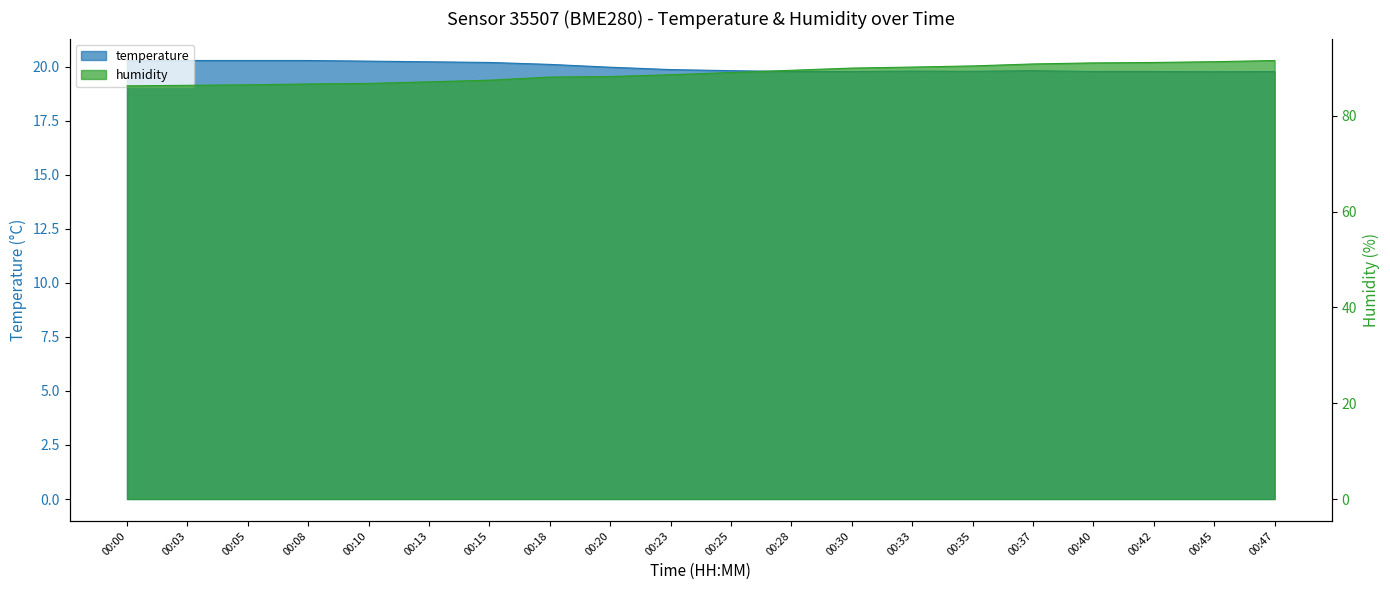

True or false: humidity has more than 0 points higher than both neighbors.

False